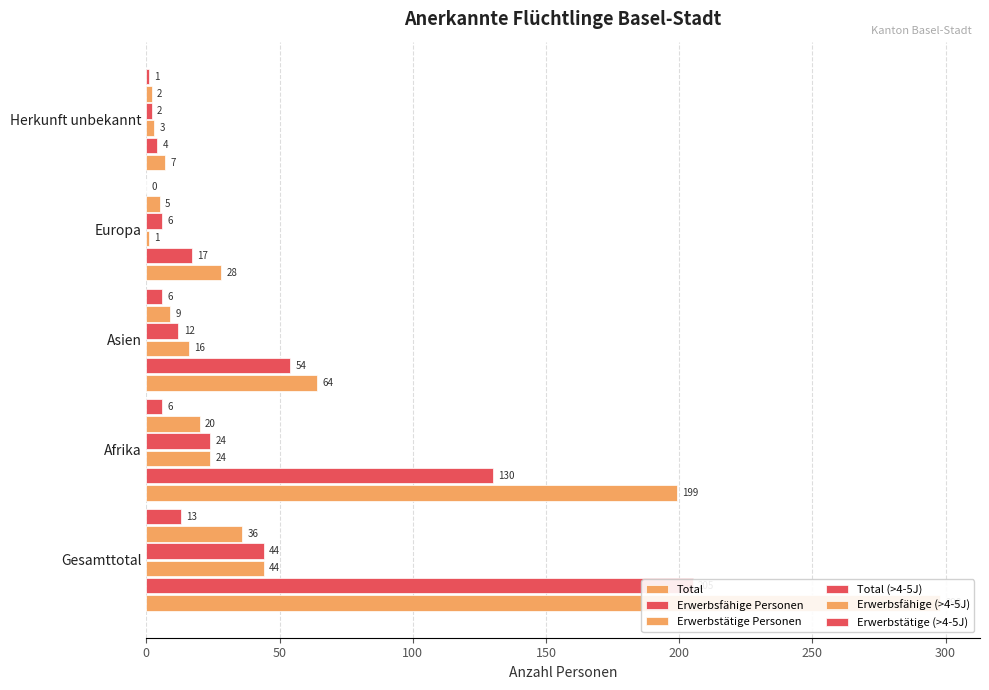

List the series in order of their peak value, highest first.

Total, Erwerbsfähige Personen, Erwerbstätige Personen, Total (>4-5J), Erwerbsfähige (>4-5J), Erwerbstätige (>4-5J)